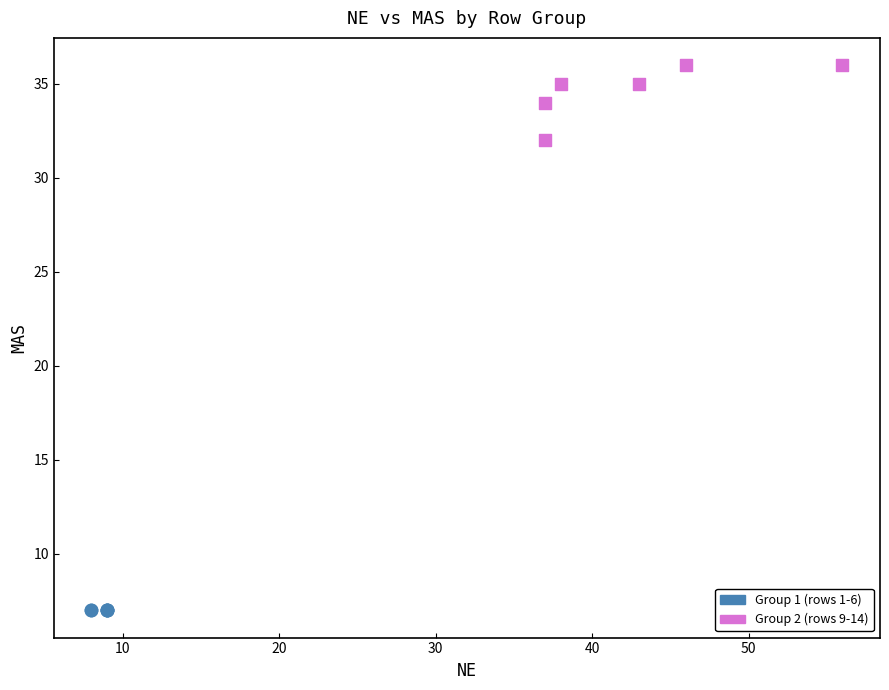

Which series reaches the maximum Y coordinate?

Group 2 (rows 9-14)